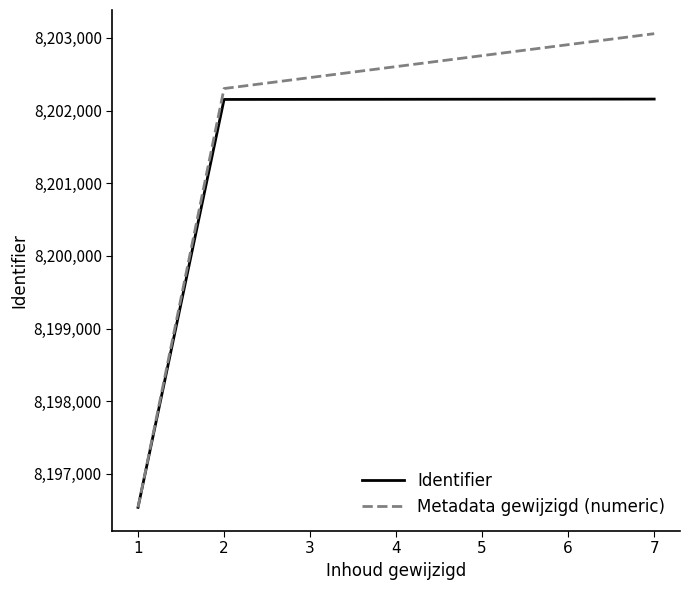

At which category does the chart reach its peak across all series?

7